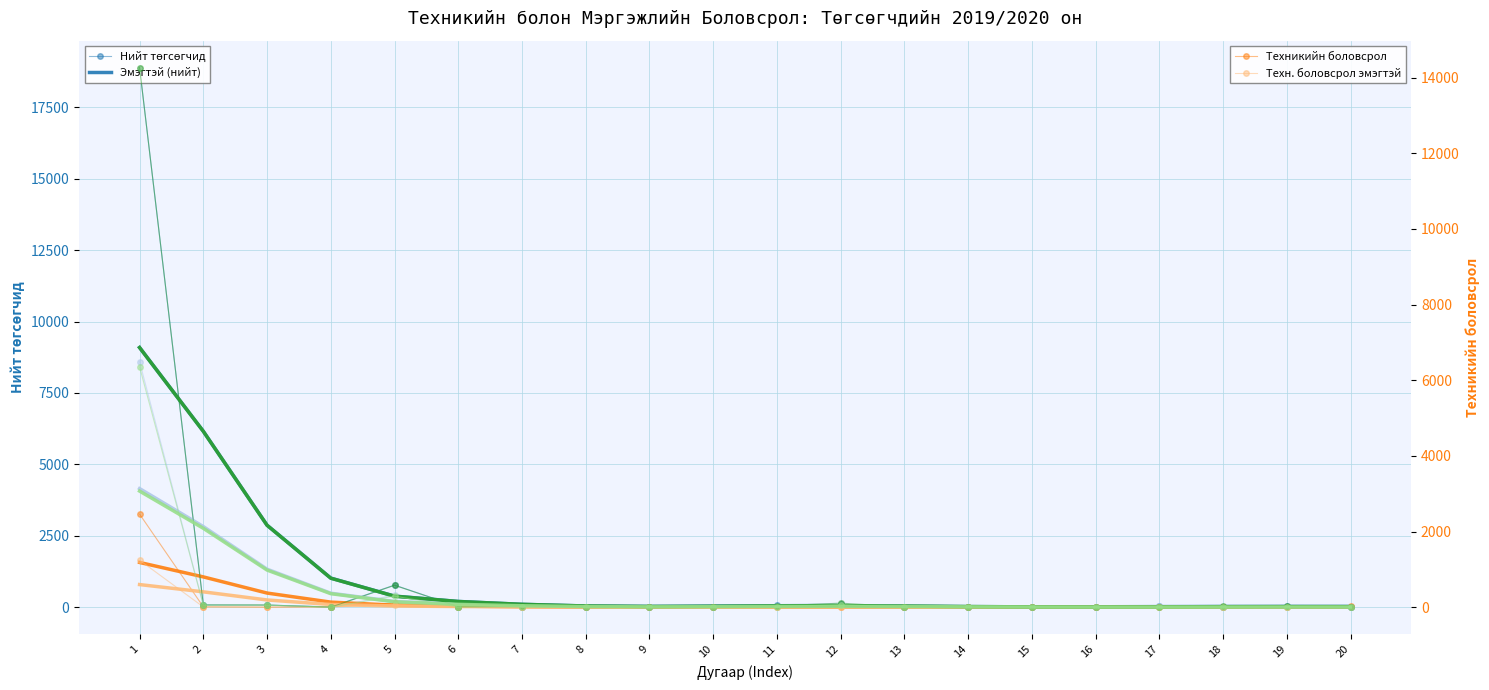

What is the difference between the maximum and minimum values in the Мэргэжлийн боловсрол series?

14263